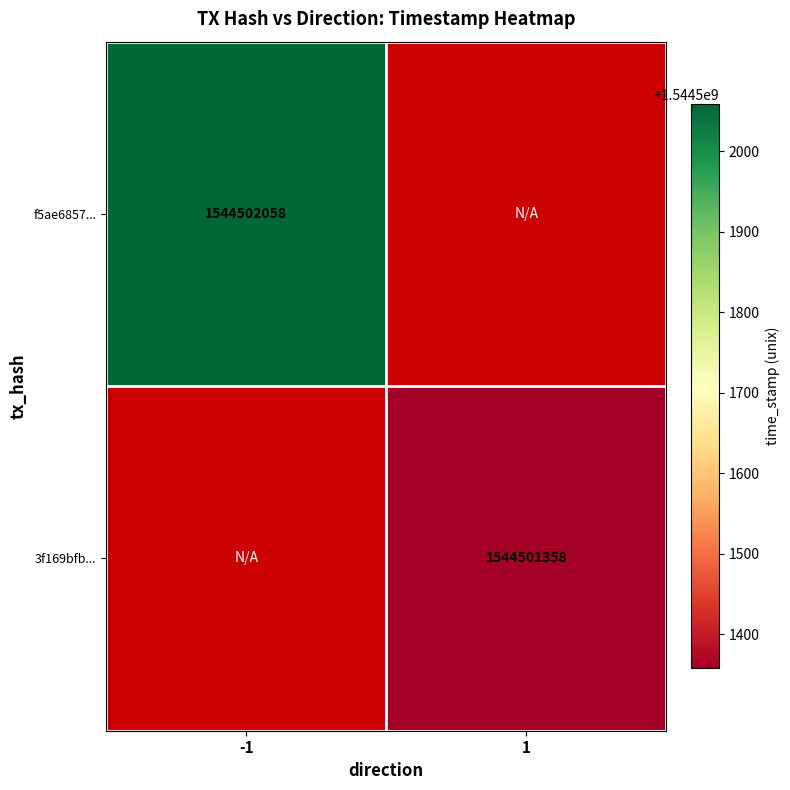

True or false: f5ae6857b915b5166ff3f6b29e09b0c717498c9 has a value of 2434279693 at time_stamp.

False